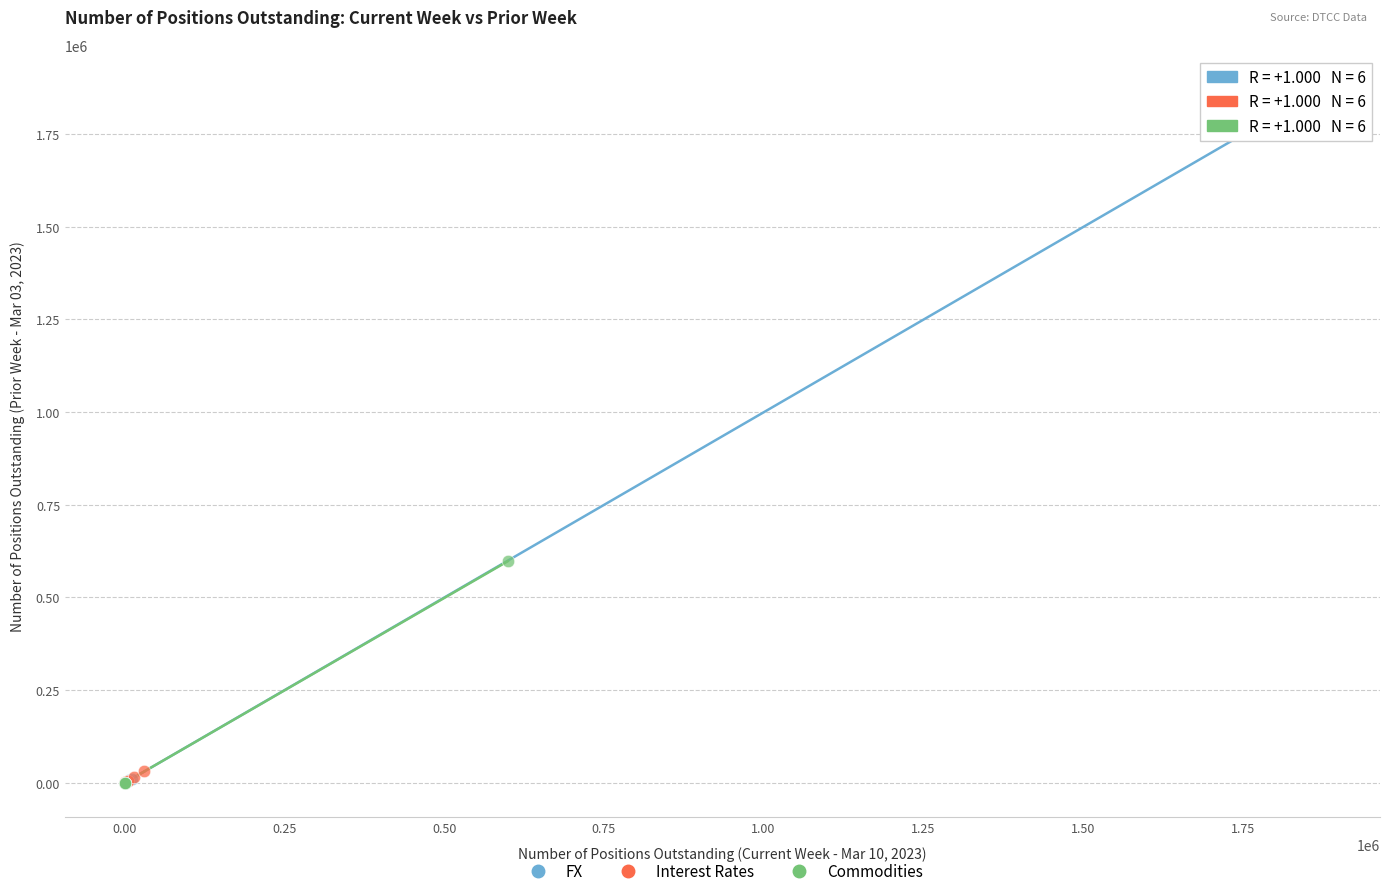

Which series has the largest Y range (max minus min)?

FX